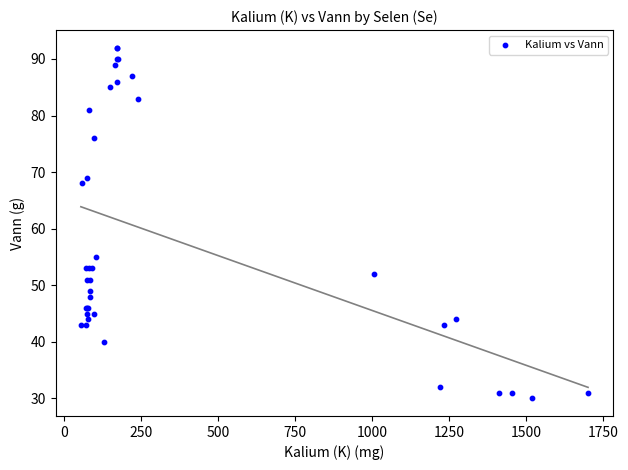

What Y value in the scatter plot is closest to 61?

55